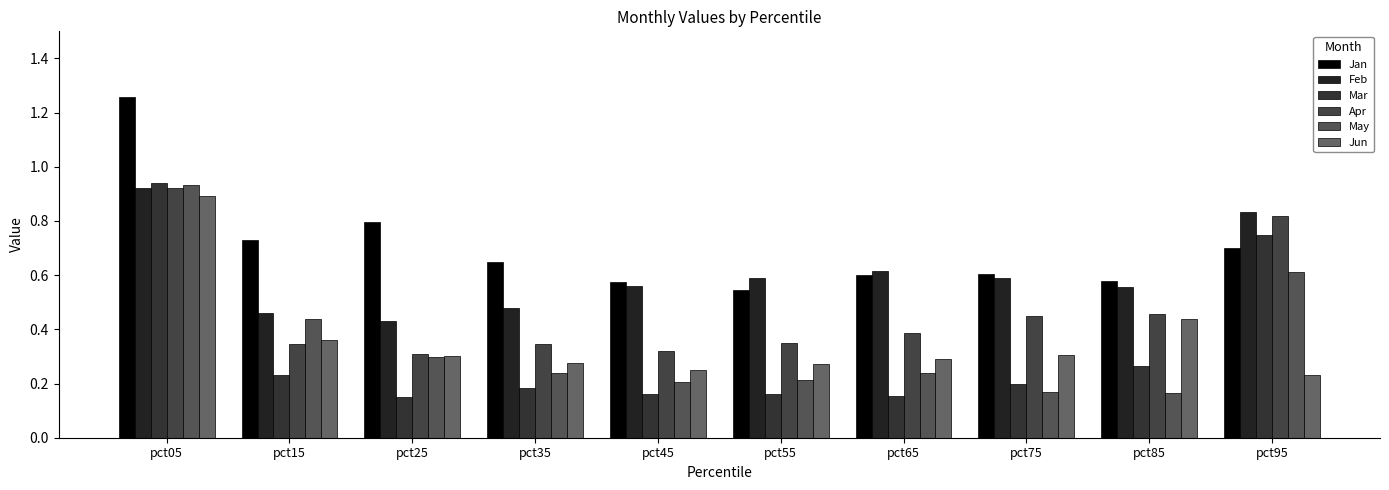

What is the difference between the Apr values at pct35 and pct95?

0.5